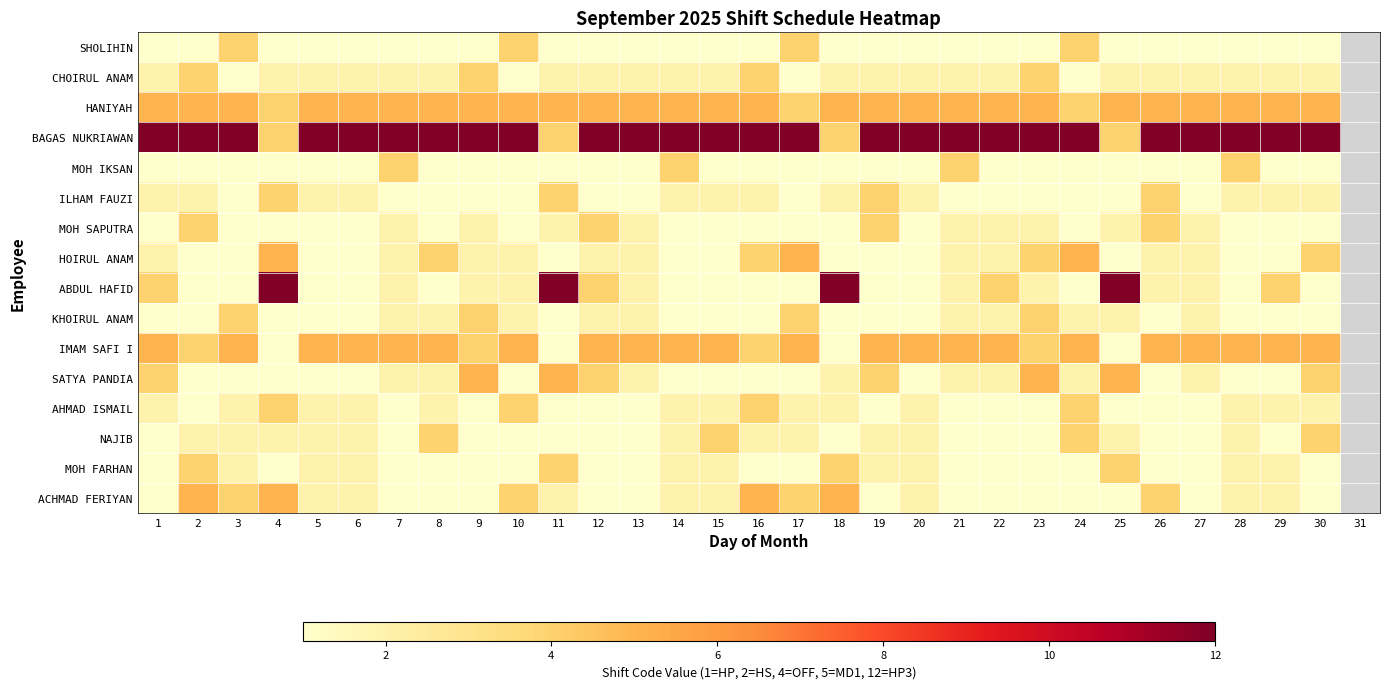

What is the minimum value shown in the chart?

1.0